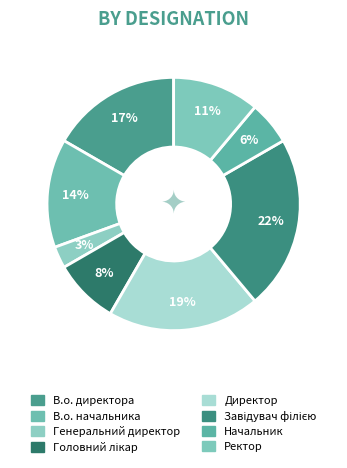

How many slices are in this pie chart?

8